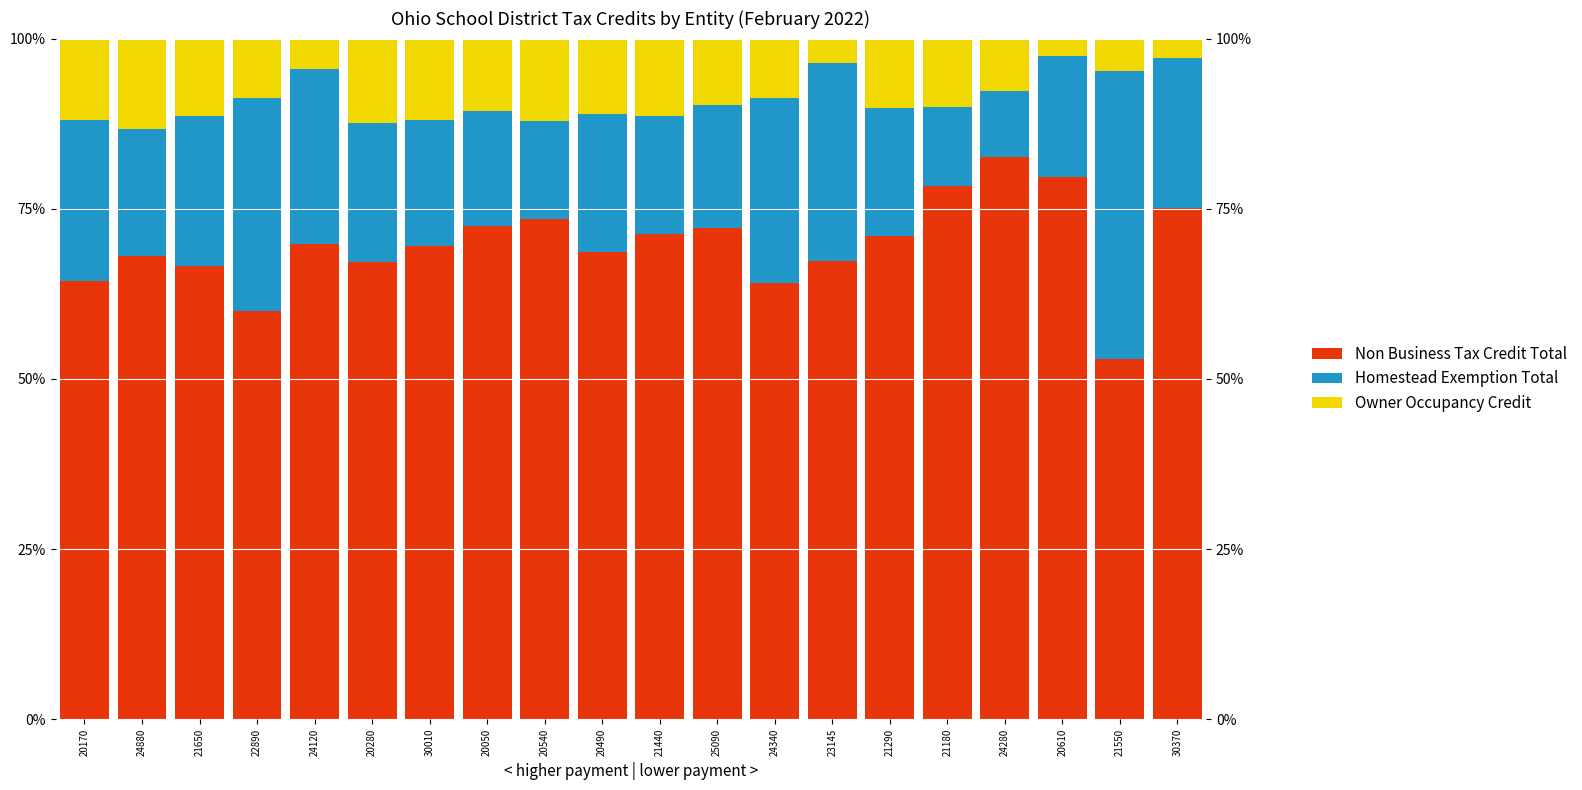

Rank the series by their average value, from highest to lowest.

Non Business Tax Credit Total, Homestead Exemption Total, Owner Occupancy Credit